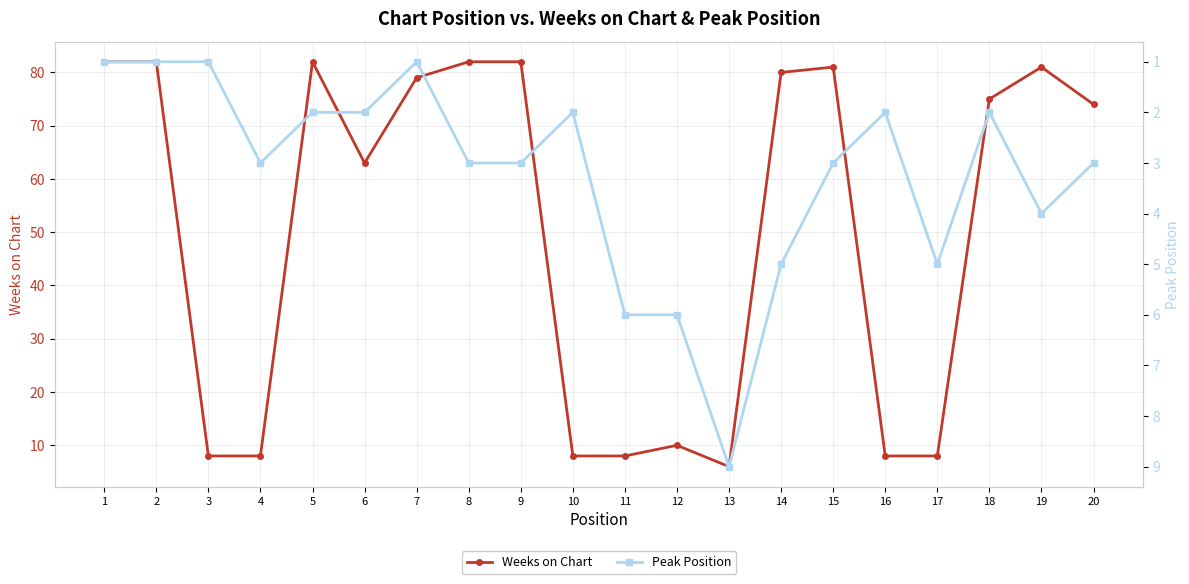

Reading left to right, extract all data points from this chart.

Weeks on Chart: 1=82	2=82	3=8	4=8	5=82	6=63	7=79	8=82	9=82	10=8	11=8	12=10	13=6	14=80	15=81	16=8	17=8	18=75	19=81	20=74
Peak Position: 1=1	2=1	3=1	4=3	5=2	6=2	7=1	8=3	9=3	10=2	11=6	12=6	13=9	14=5	15=3	16=2	17=5	18=2	19=4	20=3